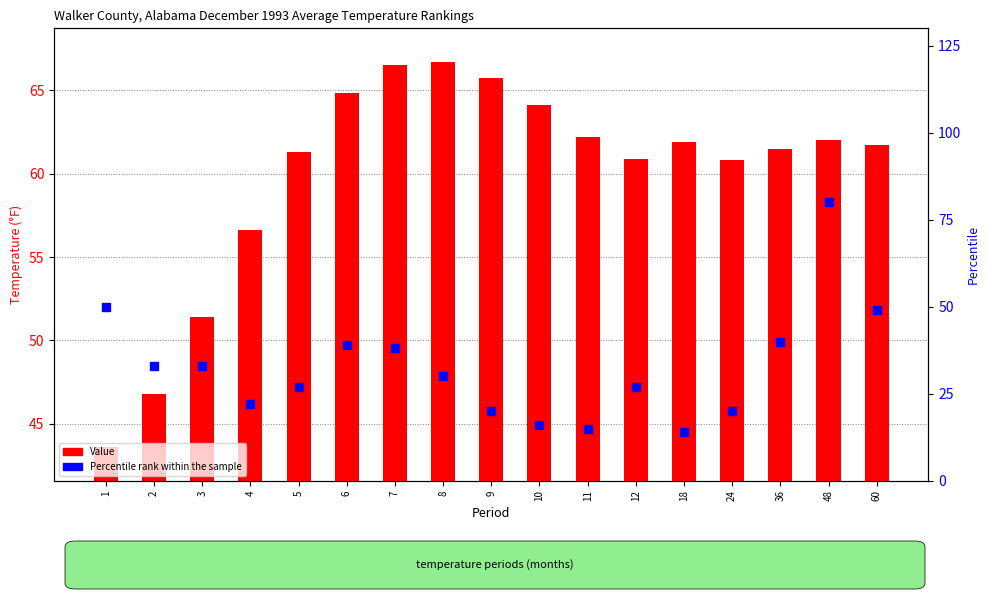

Which series reaches the minimum Y coordinate?

Percentile rank within the sample